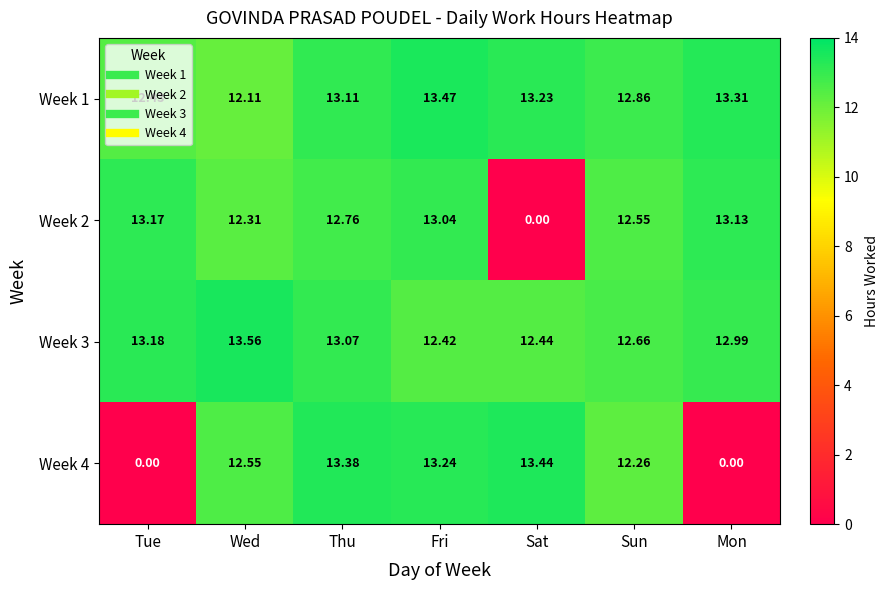

At which label does Week 2 first exceed 12?

Tue